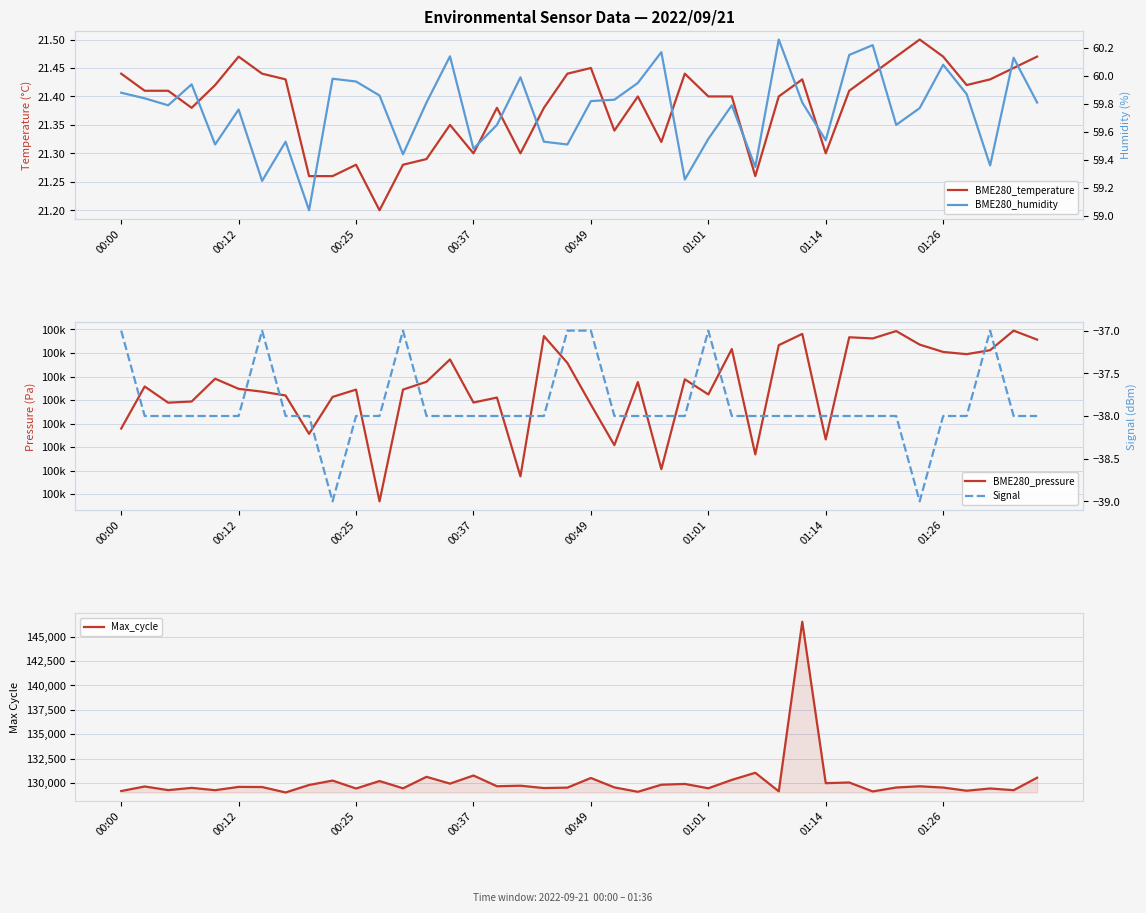

At which category does the chart reach its minimum across all series?

9